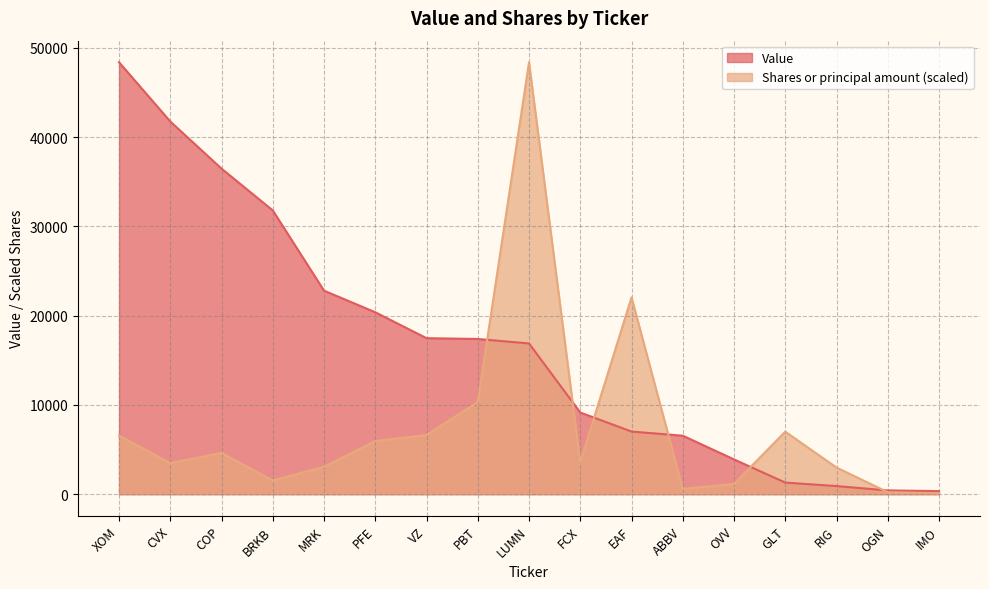

The value of Shares or principal amount at PFE is 5947.7. True or false?

True